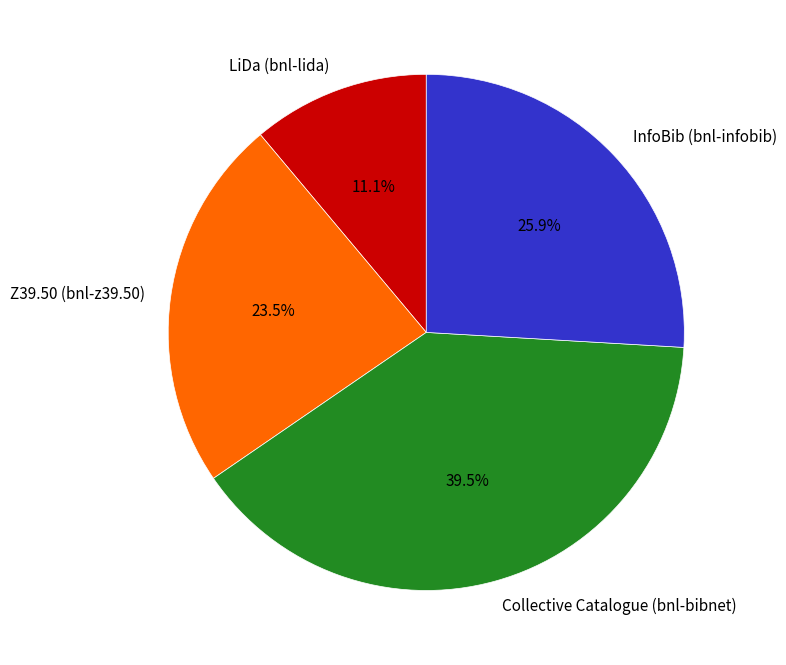

How many slices are in this pie chart?

4